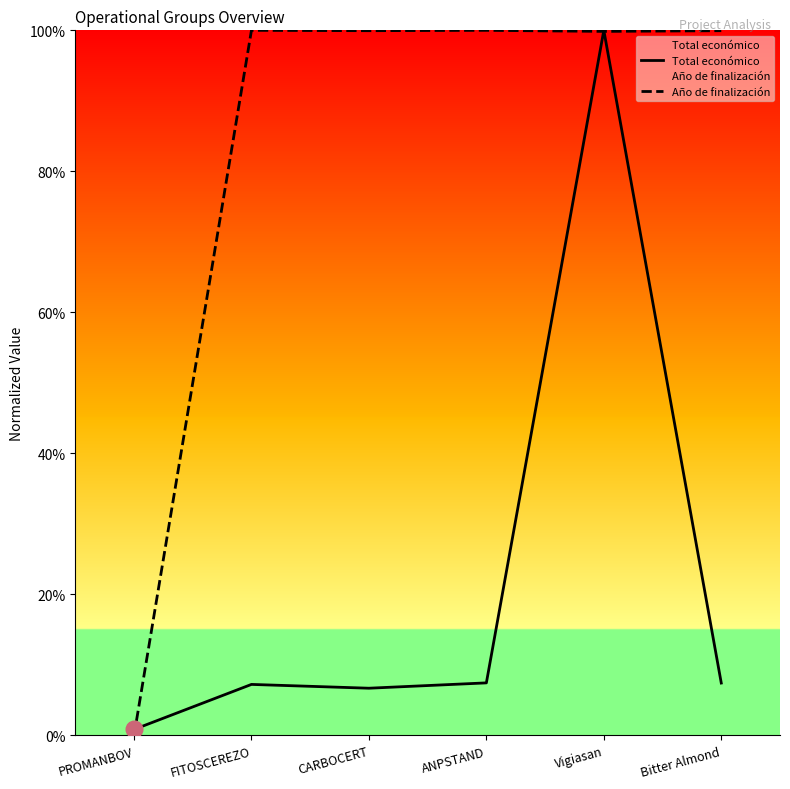

At Bitter Almond, list the series in order from smallest to largest.

Total económico, Año de finalización